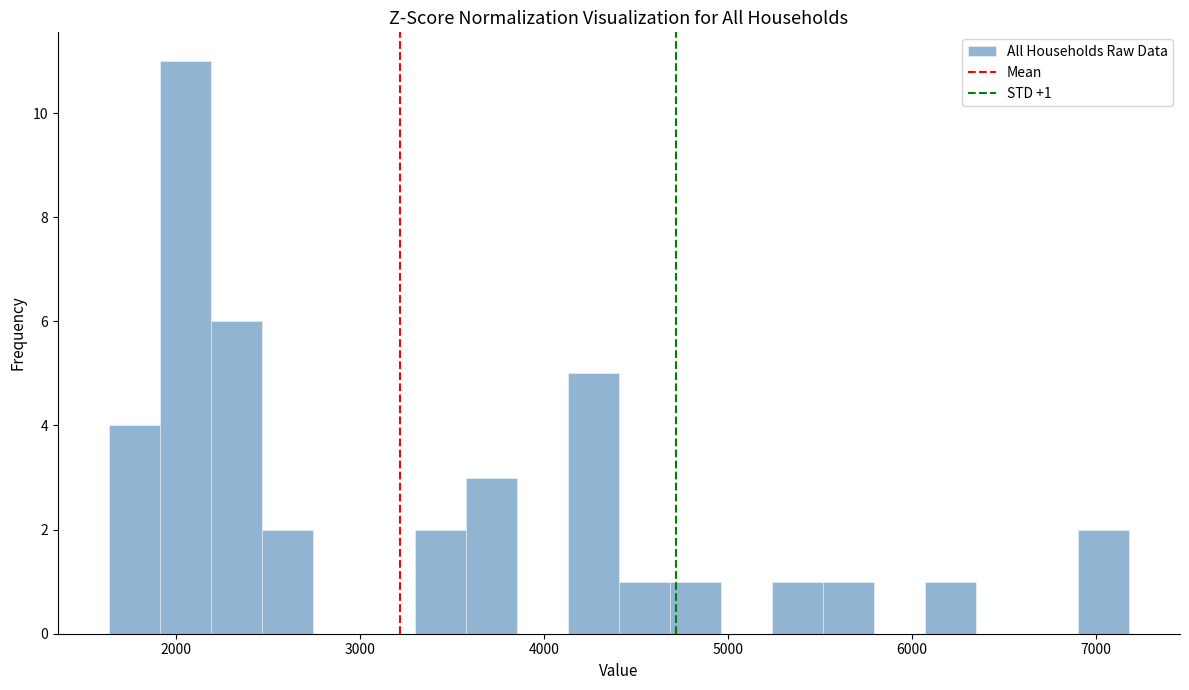

Read against the x-axis, roughly where is the centre of the tallest bar?

2100